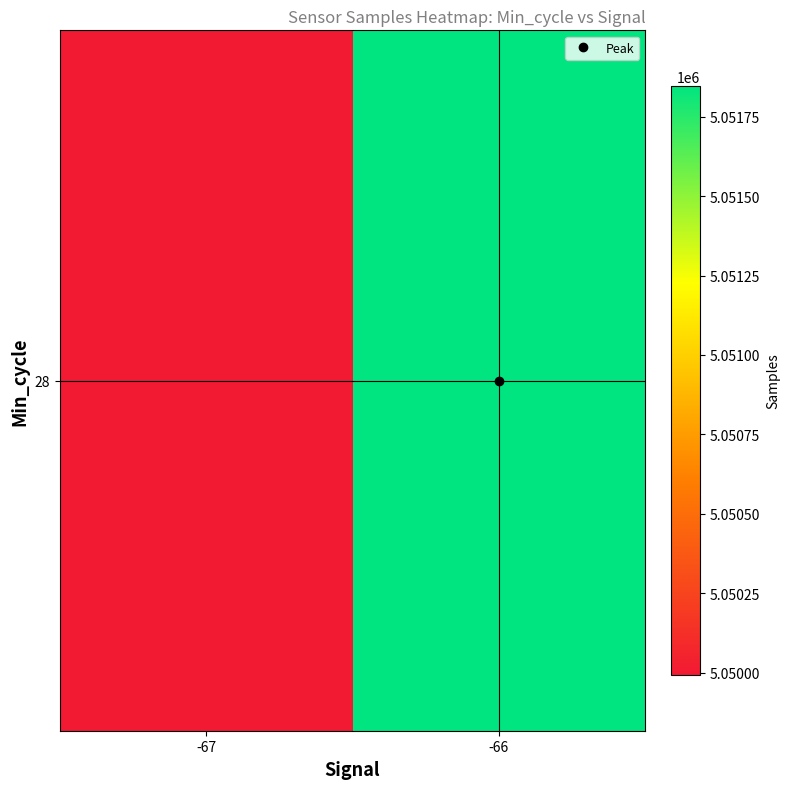

What is the greatest value displayed?

5051847.2